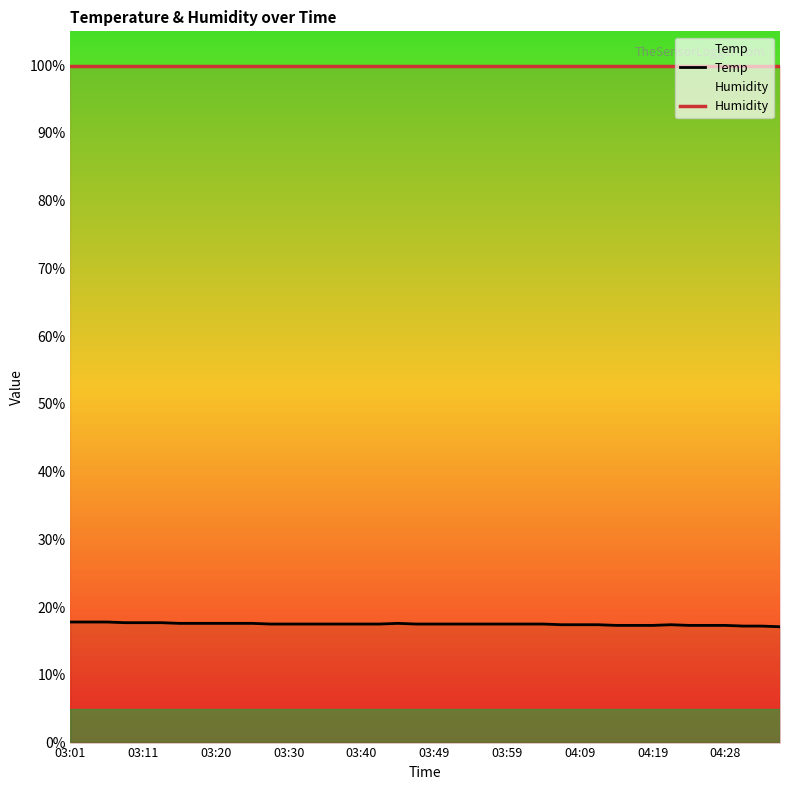

How many lines are shown in the chart?

2